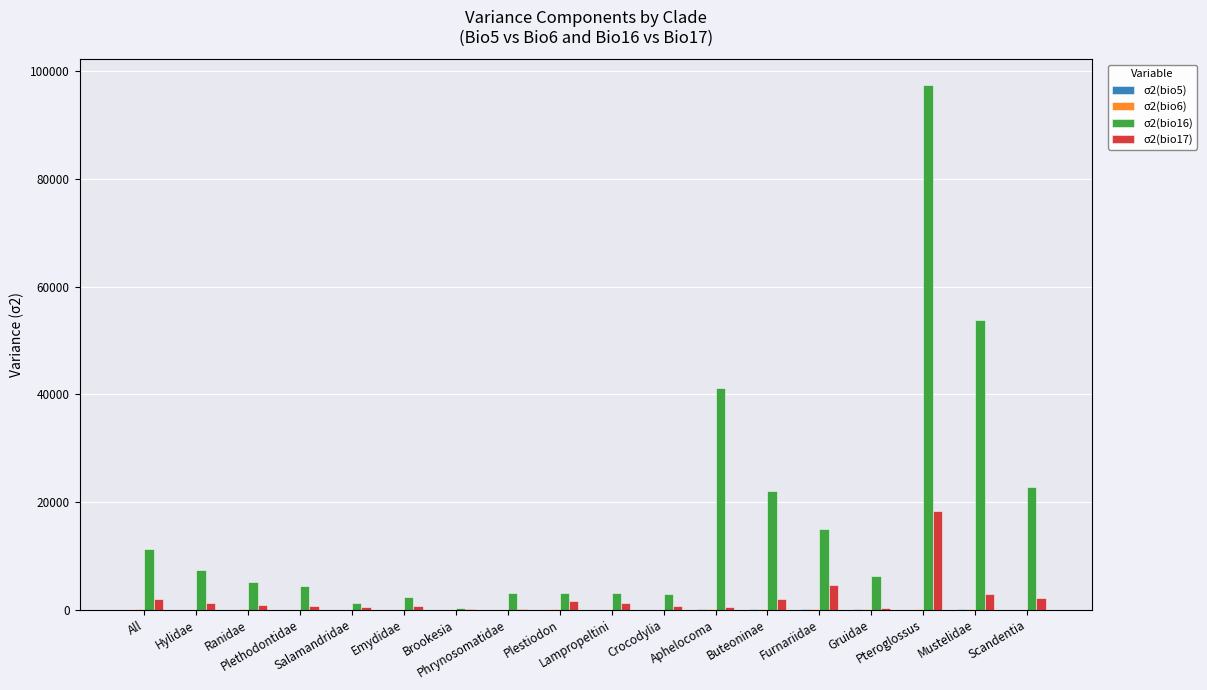

What is the maximum value shown in the chart?

97346.6